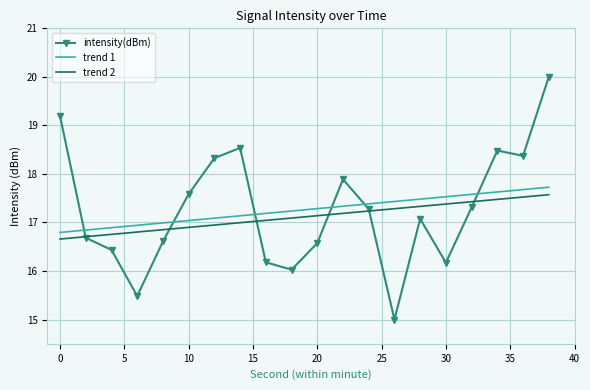

Which series has the largest range (max minus min)?

intensity(dBm)